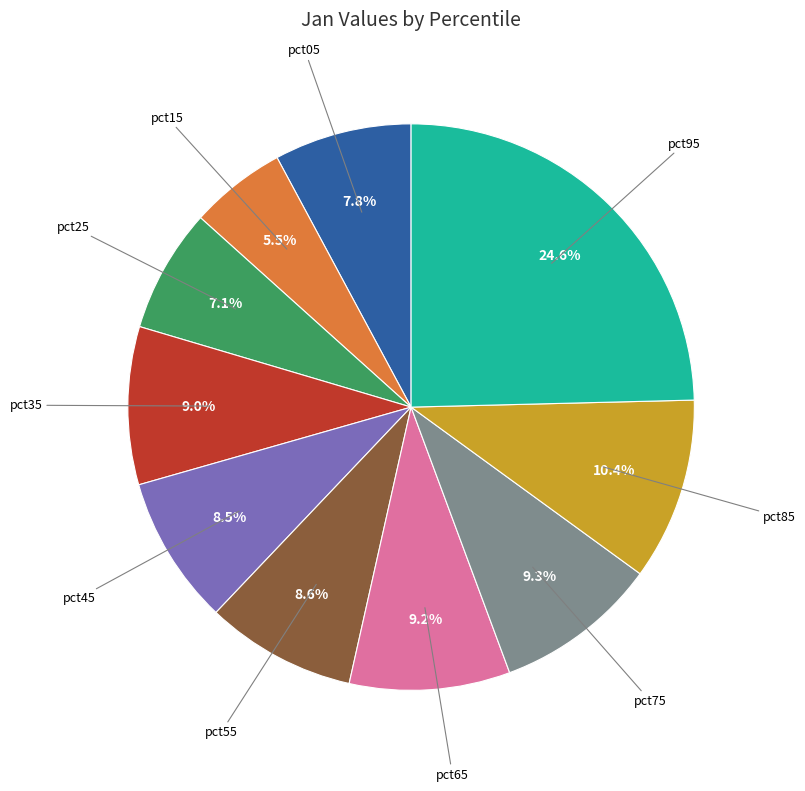

Does pct35 represent more than half of the total?

No